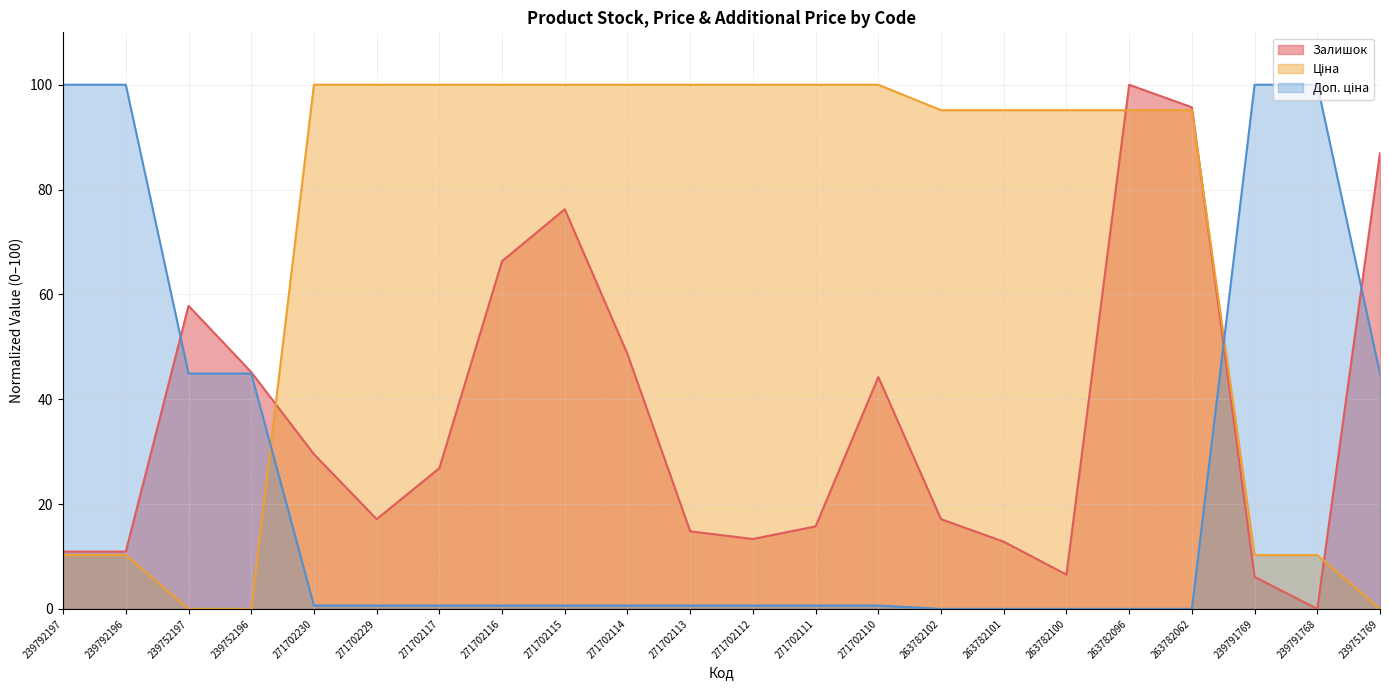

Which series has the largest total across all categories?

Ціна